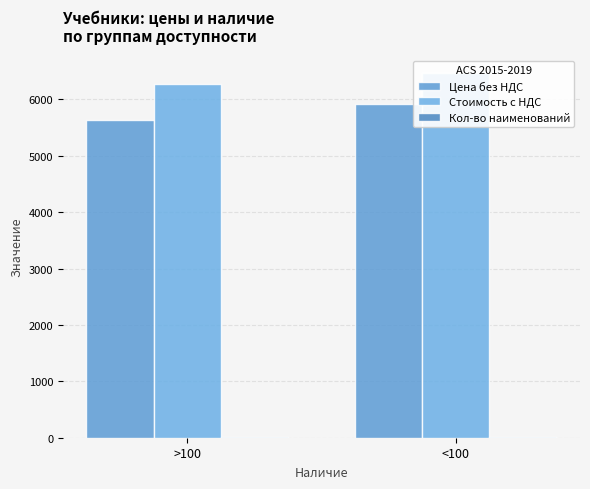

What is the sum of the Стоимость с НДС values at <100 and >100?

12738